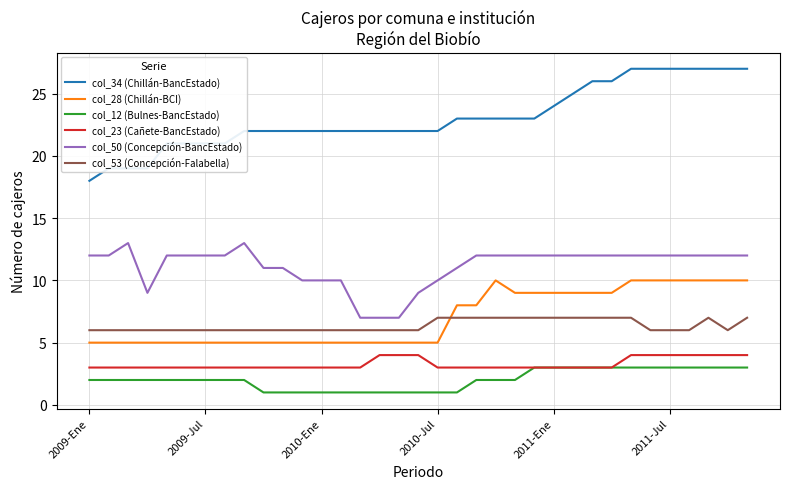

True or false: col_23 (Cañete-BancEstado) and col_53 (Concepción-Falabella) intersect in this chart.

False